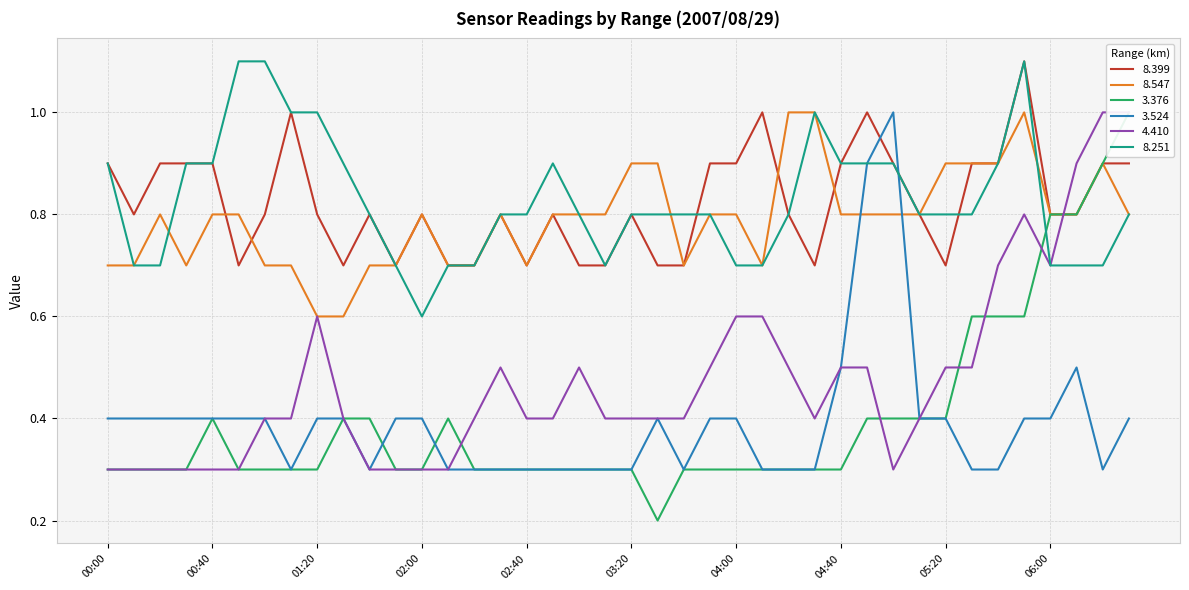

How many categories are shown in the chart?

40